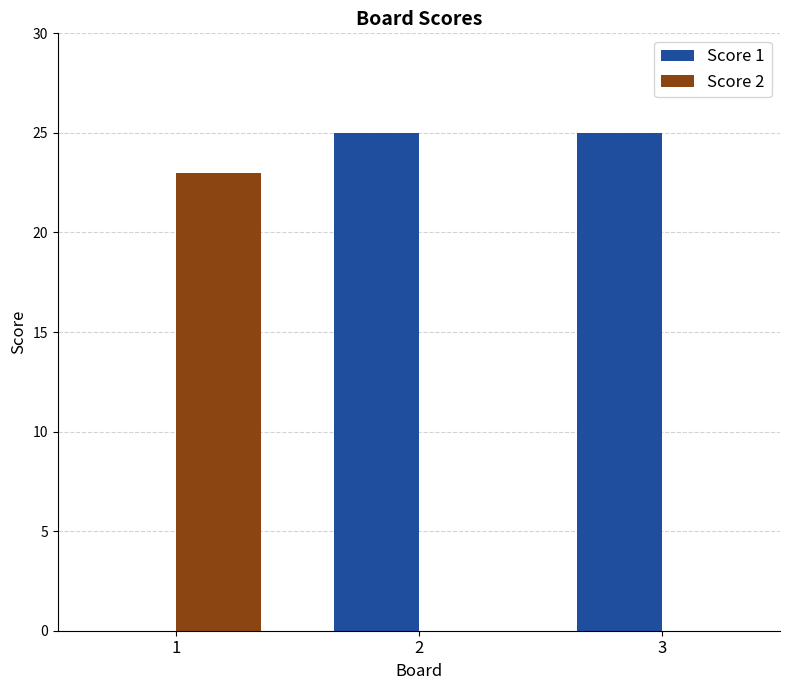

Reading left to right, list all the values displayed in this chart.

Score 1: 0	25	25
Score 2: 23	0	0